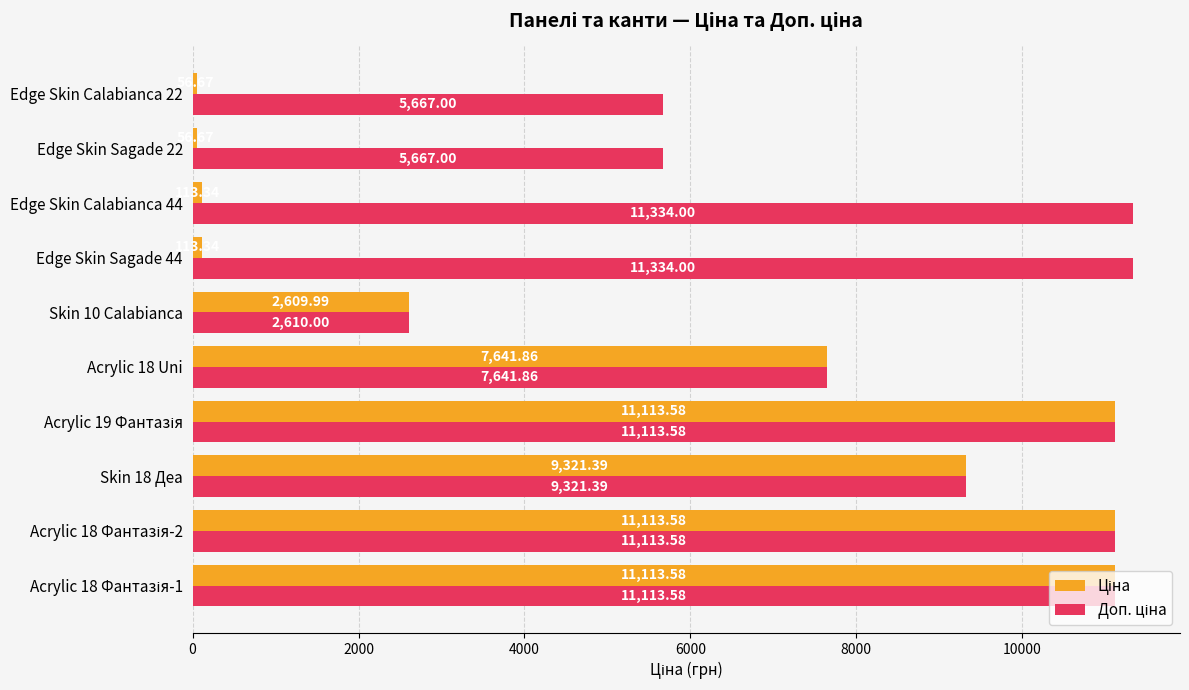

At how many categories does at least one series exceed 3623?

9